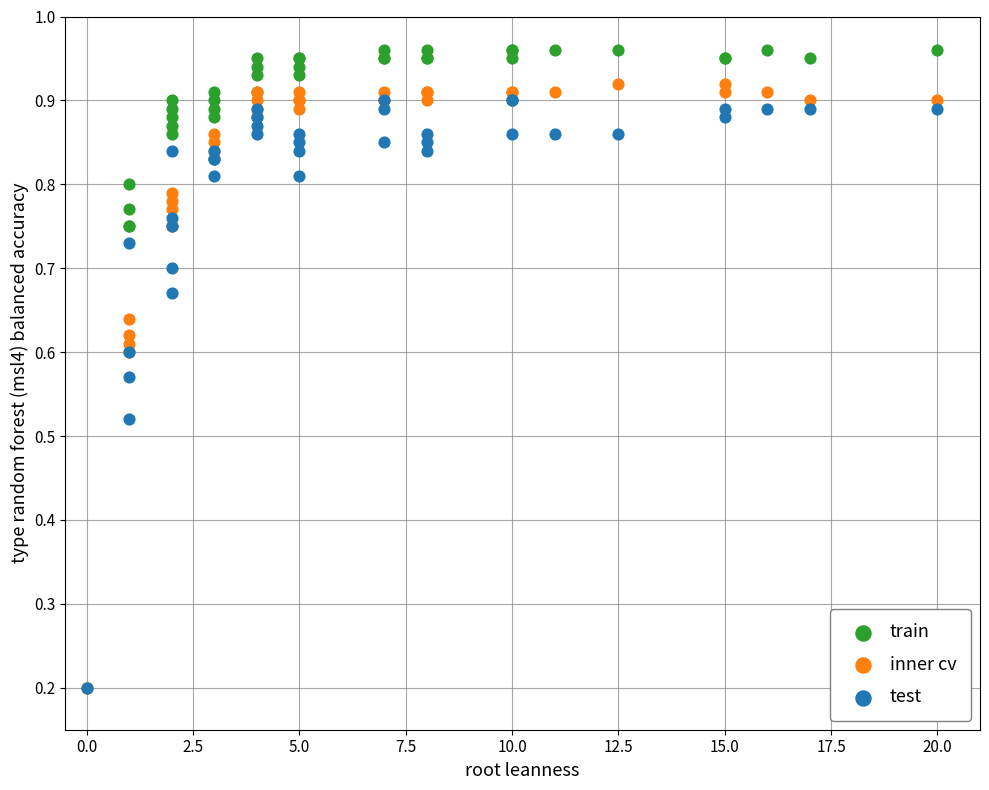

Which series reaches the maximum Y coordinate?

train